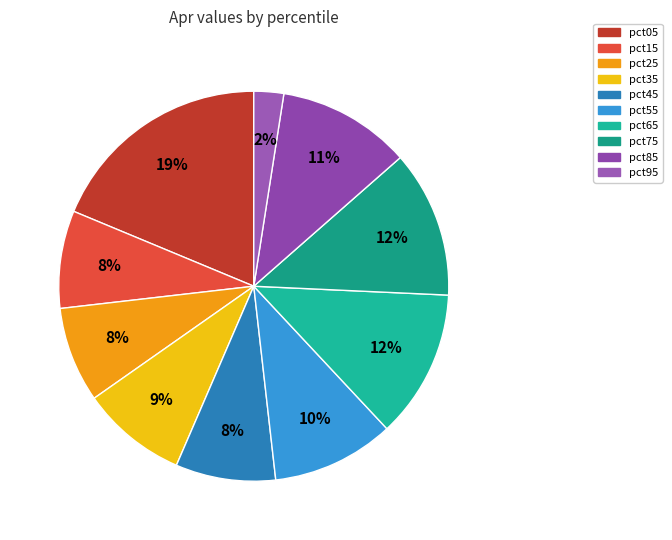

Which slice is the largest?

pct05